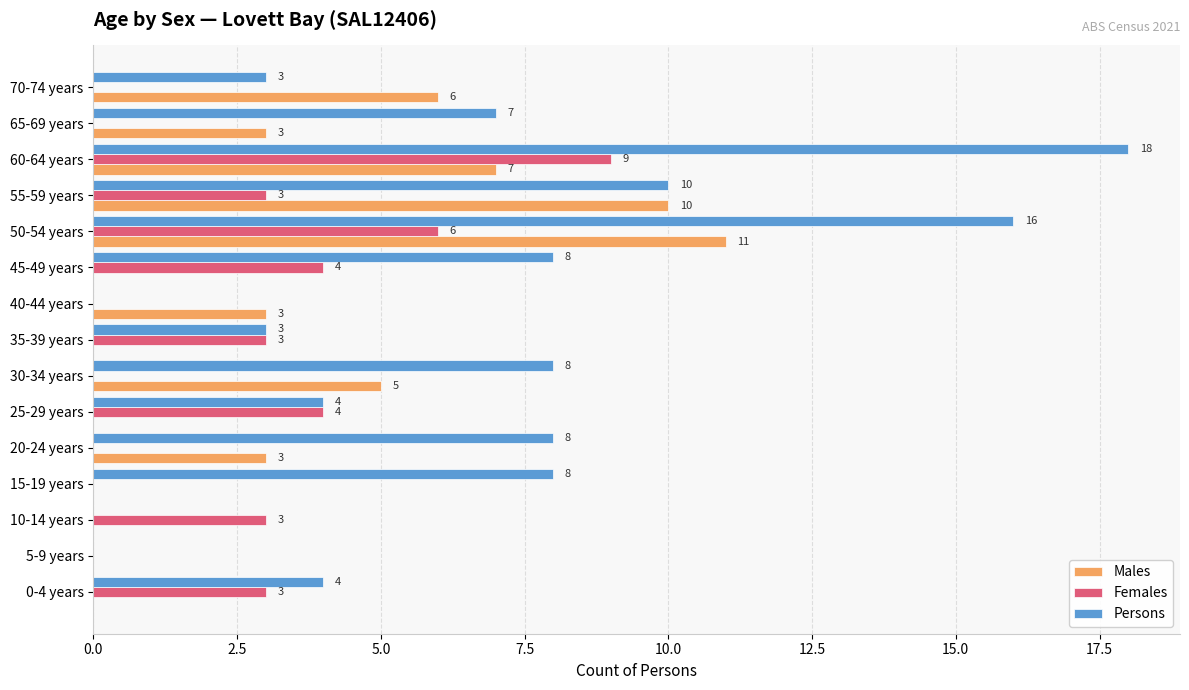

How many positive values does the Persons series have?

12